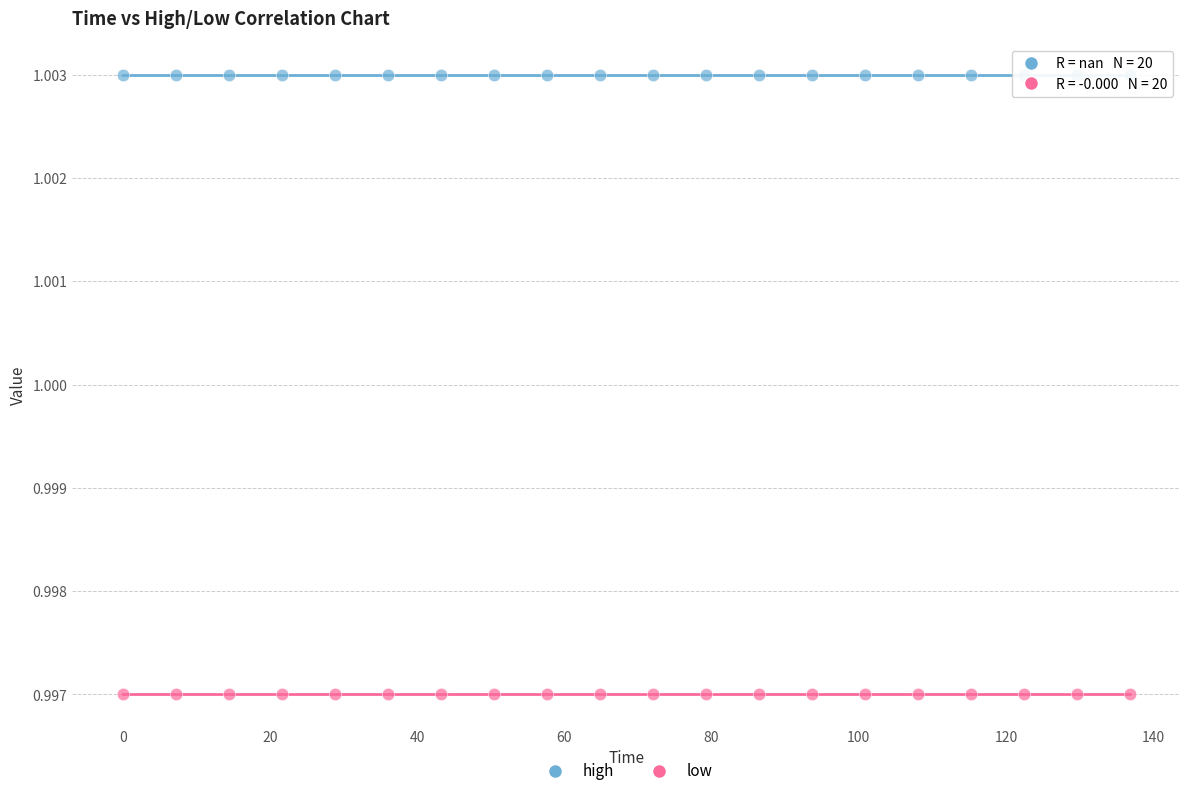

Which series reaches the minimum Y coordinate?

low